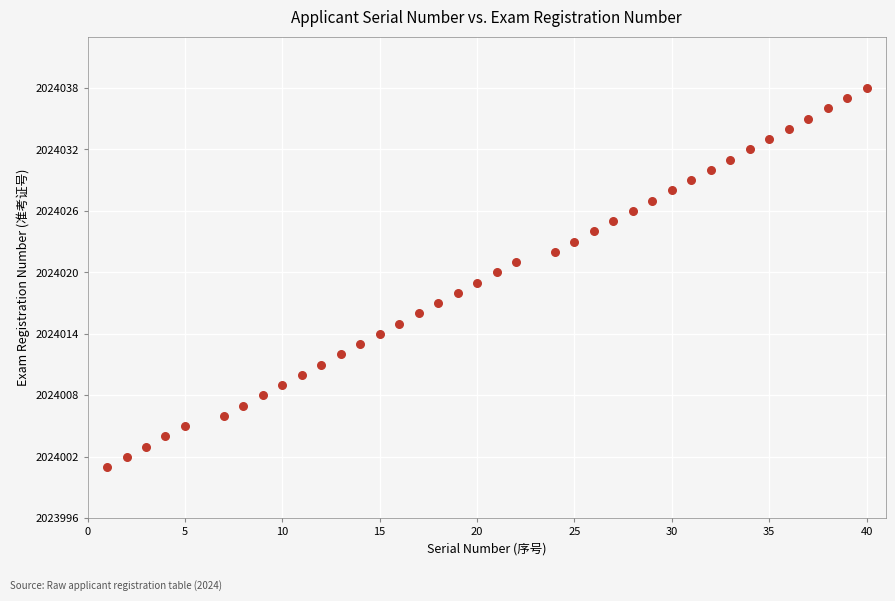

What is the range of X values (max minus min)?

39